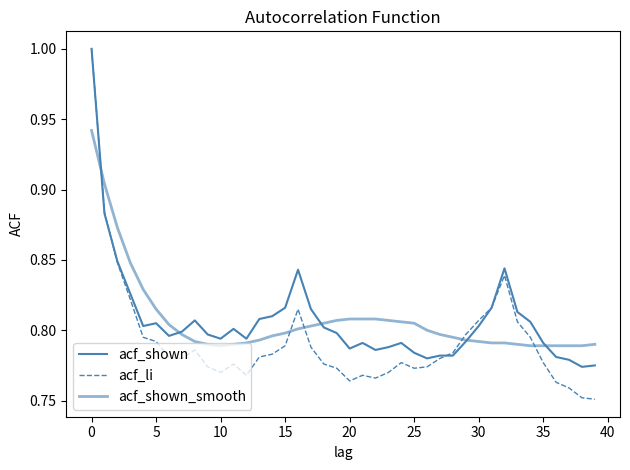

Does the chart display data point markers on the line(s)?

No